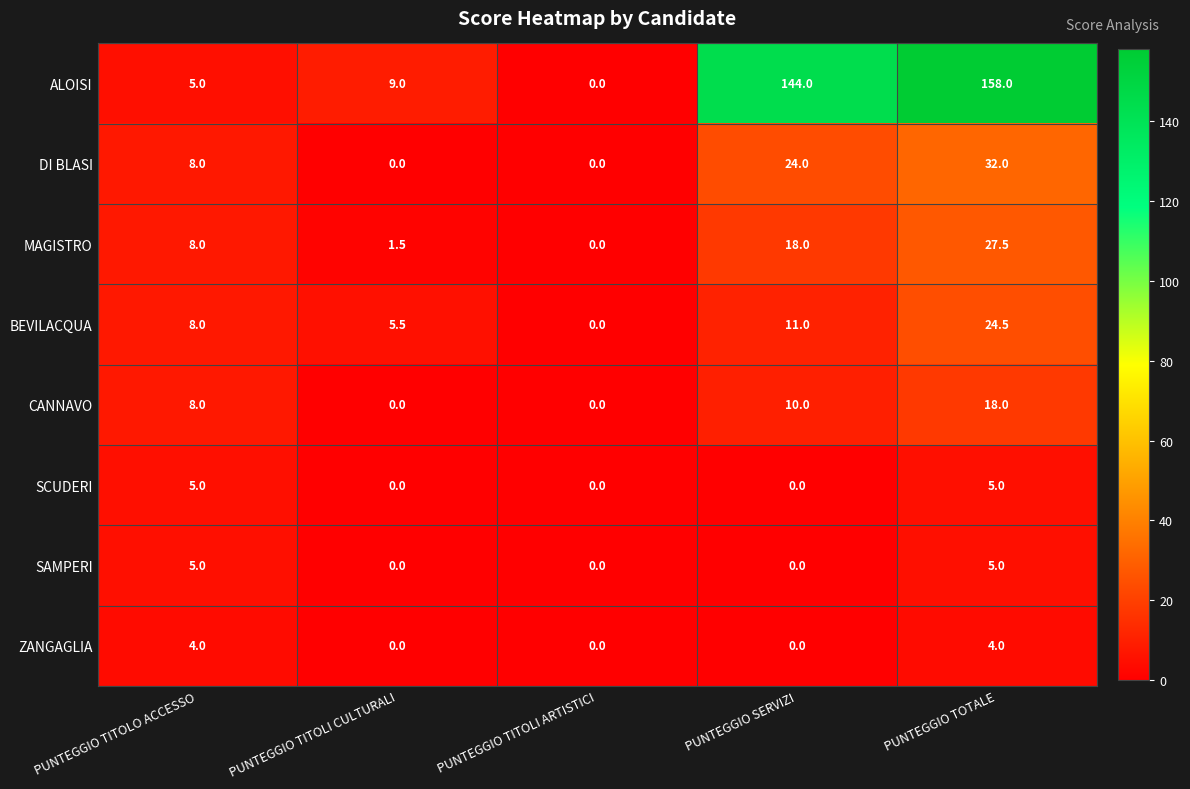

The BEVILACQUA series shows 5.5 at PUNTEGGIO TITOLI CULTURALI. True or false?

True